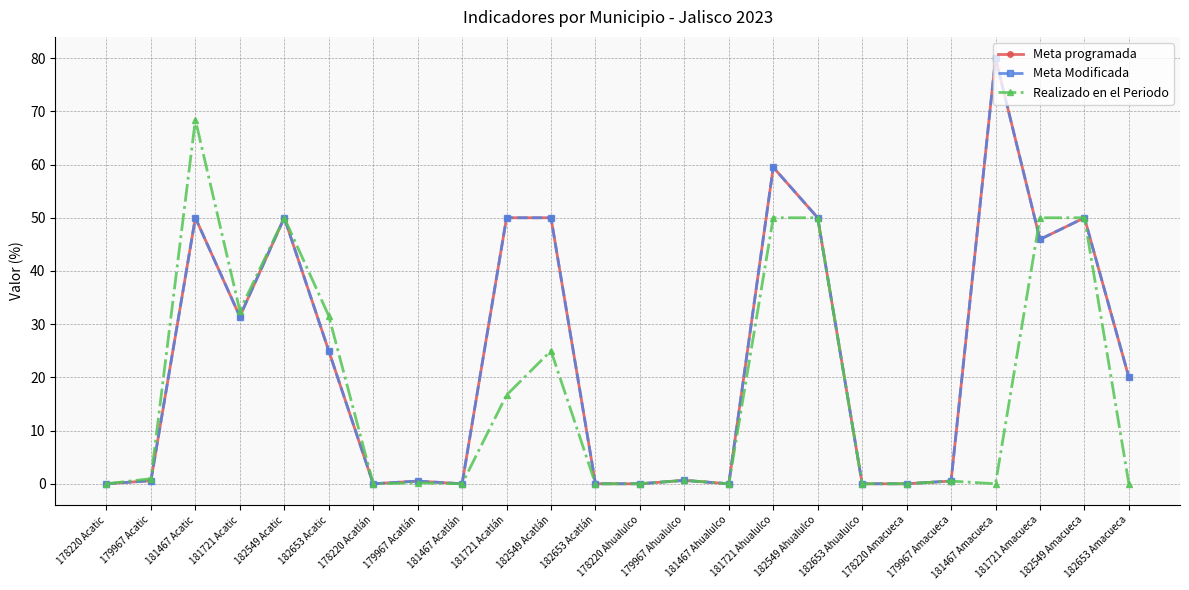

Does the chart display data point markers on the line(s)?

Yes